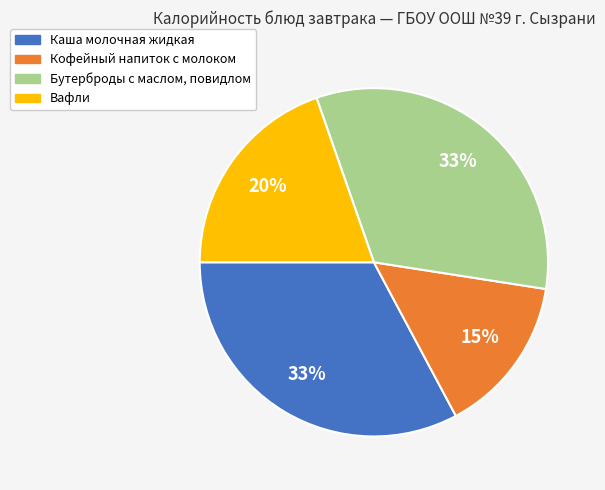

To the nearest percent, what is the average slice percentage?

25%